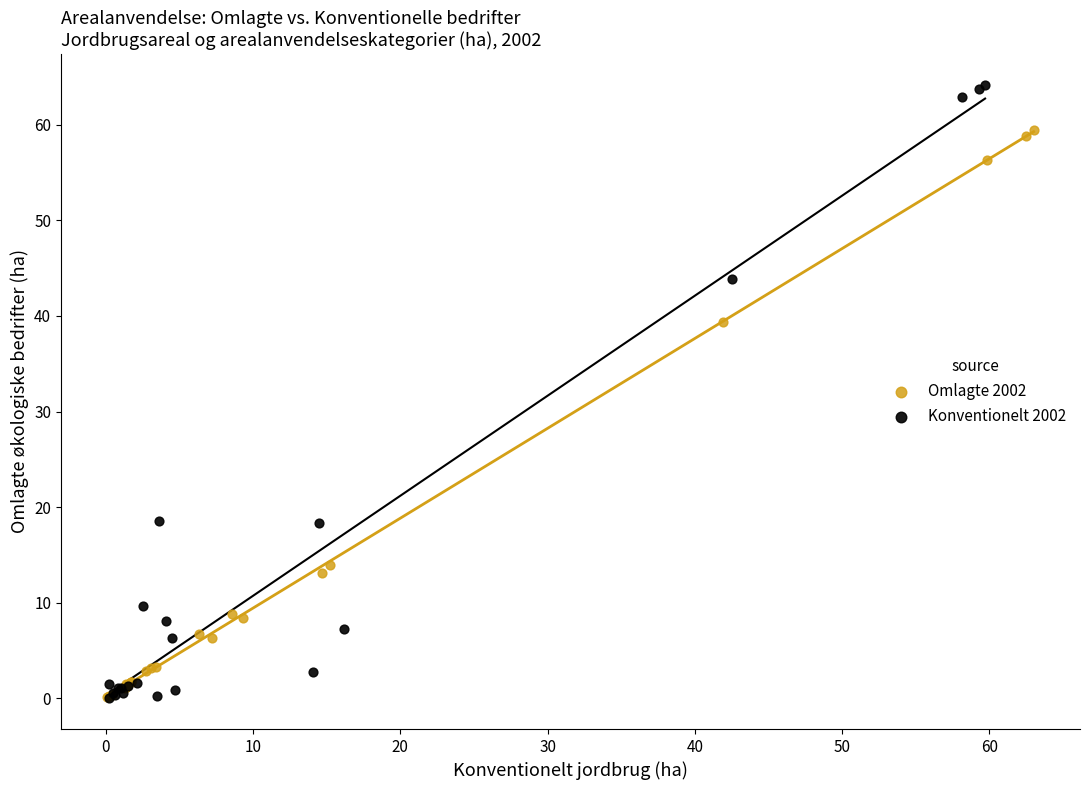

Which series reaches the maximum Y coordinate?

Konventionelt 2002